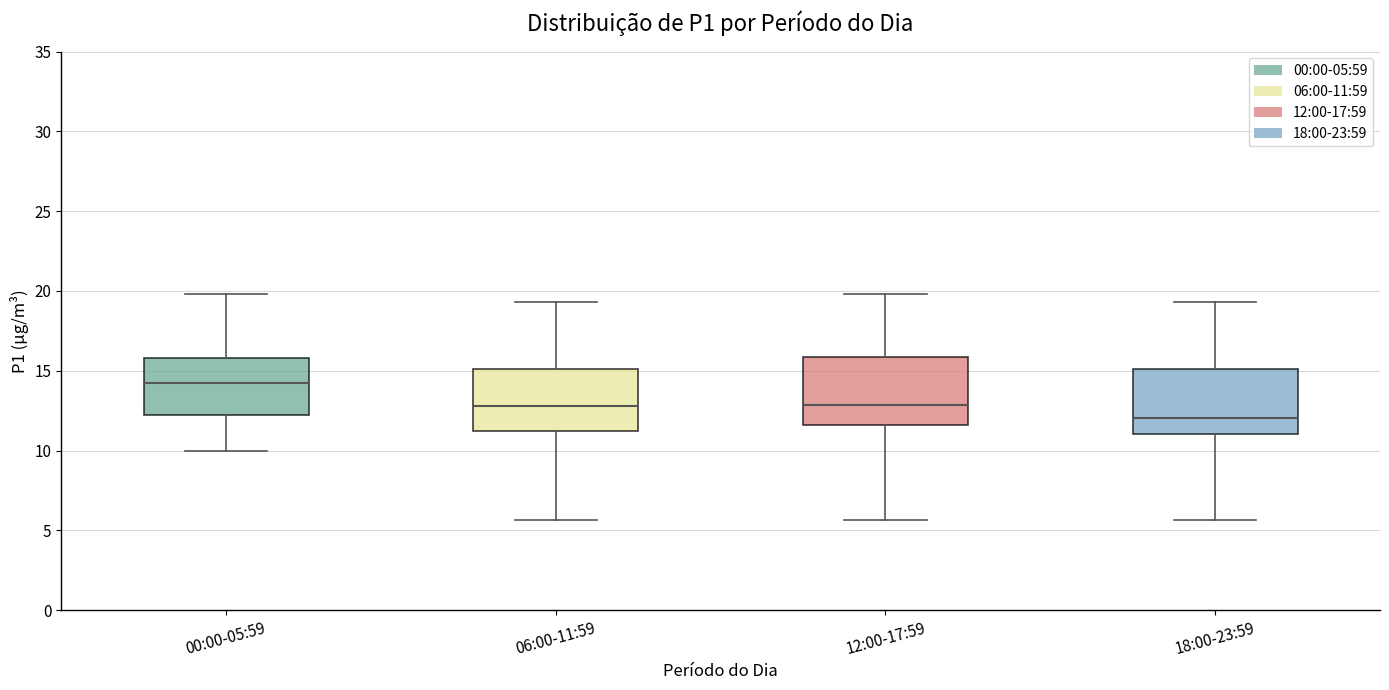

Where does the median line of the box for 12:00-17:59 sit on the y-axis? The values are not printed on the chart, so give them approximately, as read against the axis.

13.0